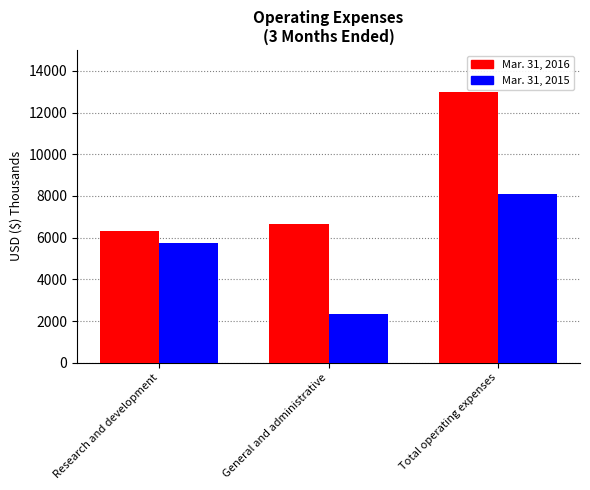

Between General and administrative and Total operating expenses, which series saw the biggest shift?

Mar. 31, 2016